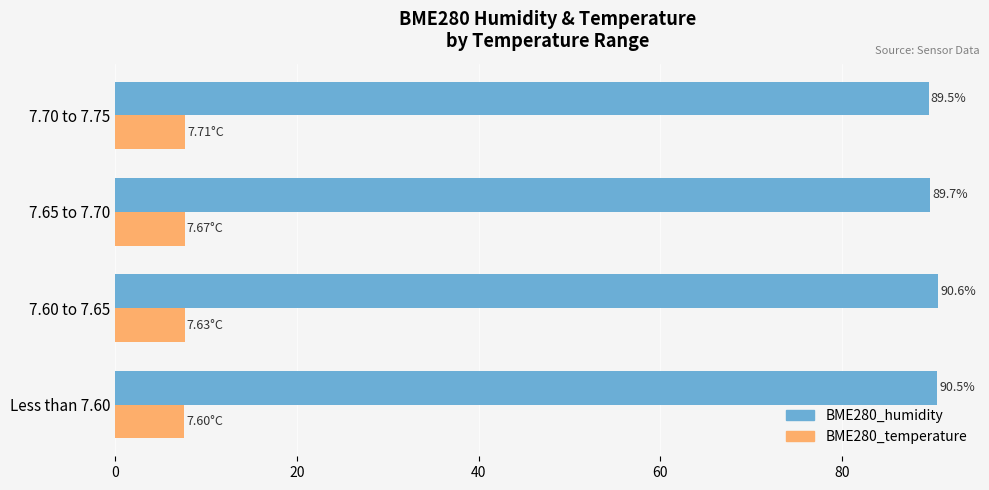

List the series in order of their overall mean, highest first.

BME280_humidity, BME280_temperature